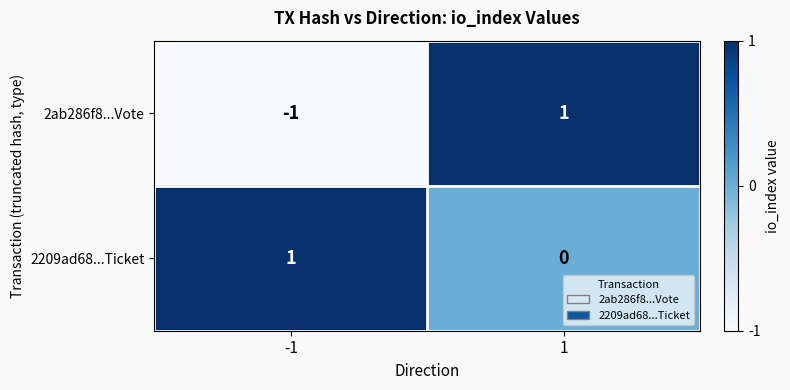

Reading left to right, extract all data points from this chart.

2ab286f8...Vote: -1	1
2209ad68...Ticket: 1	0